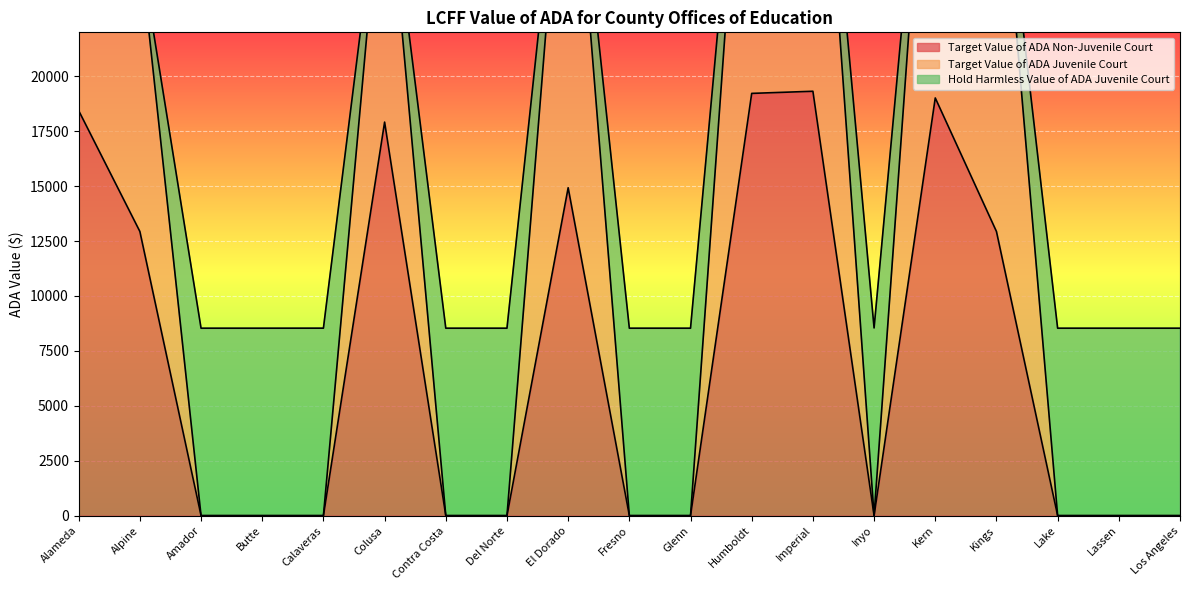

True or false: Target Value of ADA Non-Juvenile Court has more than 0 interior local peaks.

True